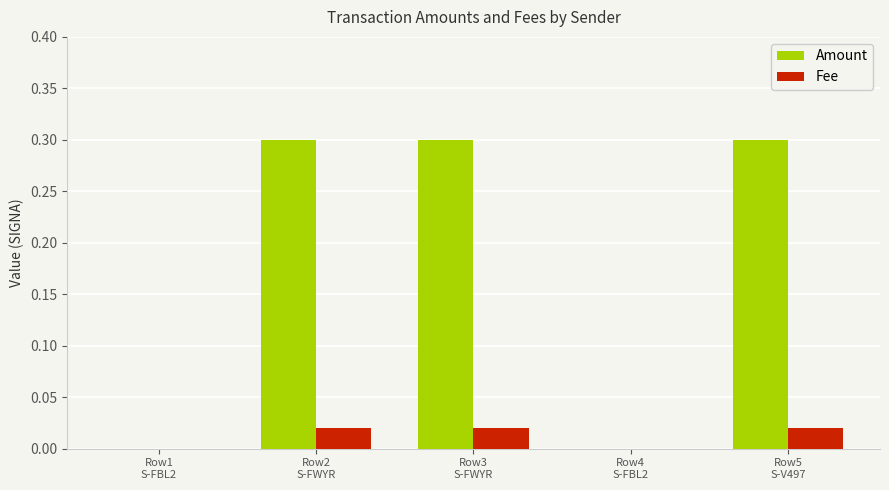

How many groups of bars are there?

5